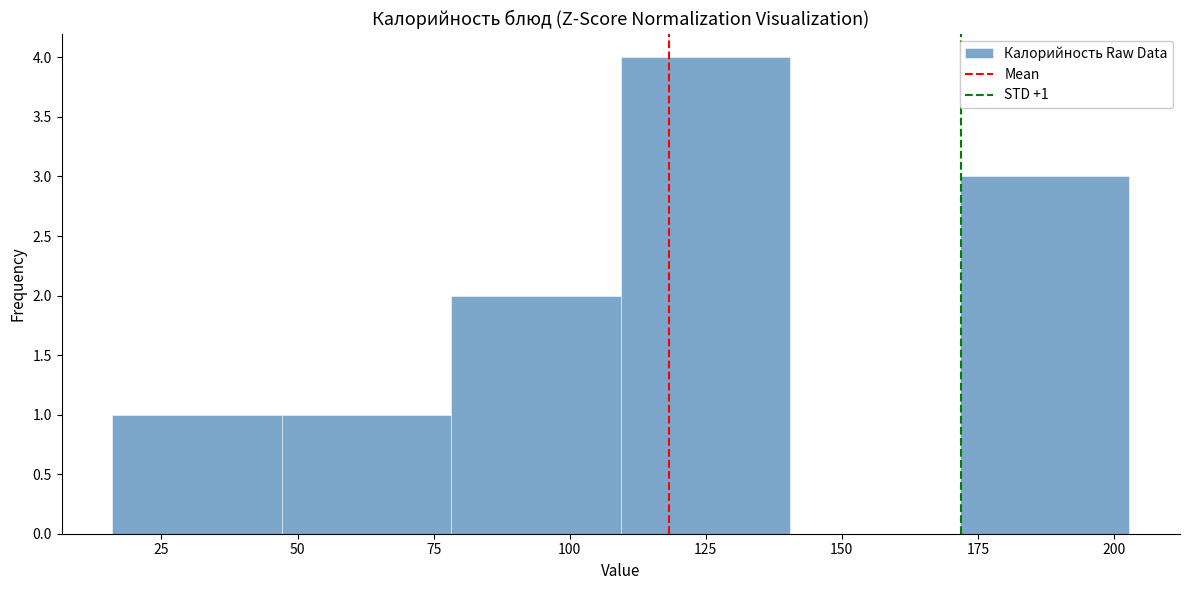

Over which range of the x-axis is the bar tallest?

110 to 140